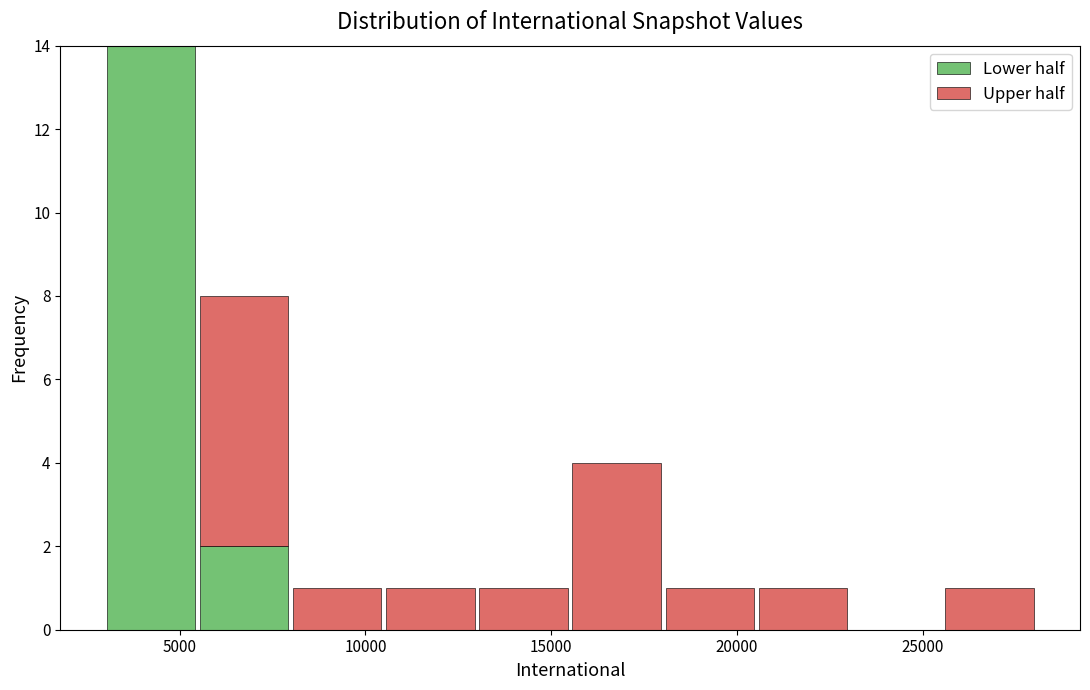

Reading left to right, transcribe this chart: for each stacked bar, give the range it covers on the x-axis and its total height. Neither the bar edges nor the heights are printed on the chart, so give them approximately, as read against the axes.

3000 to 5500: 14
5500 to 8000: 8
8000 to 10500: 1
10500 to 13000: 1
13000 to 15500: 1
15500 to 18000: 4
18000 to 20500: 1
20500 to 23000: 1
23000 to 25500: 0
25500 to 28000: 1